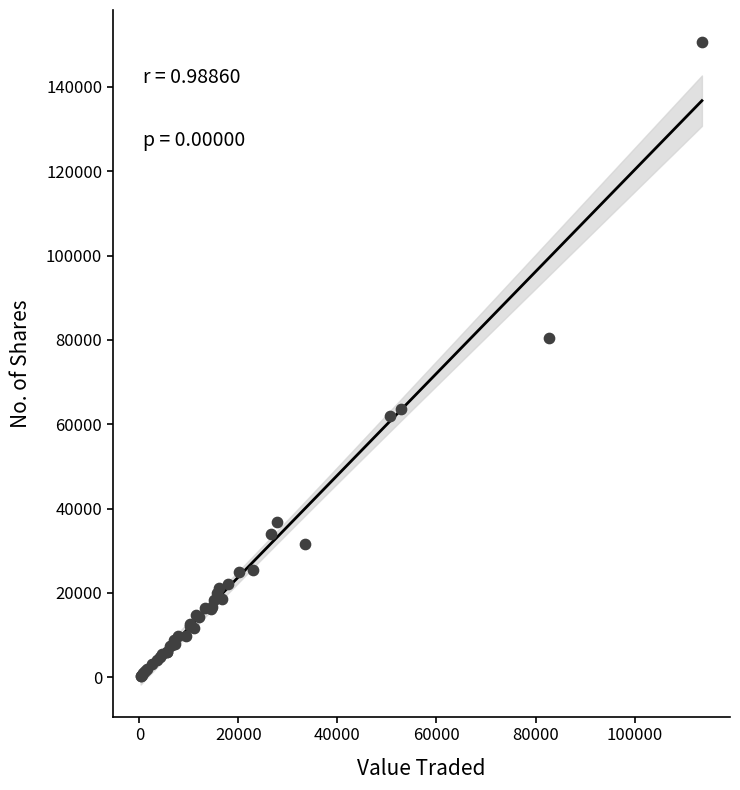

What Y value in the scatter plot is closest to 75471?

80468